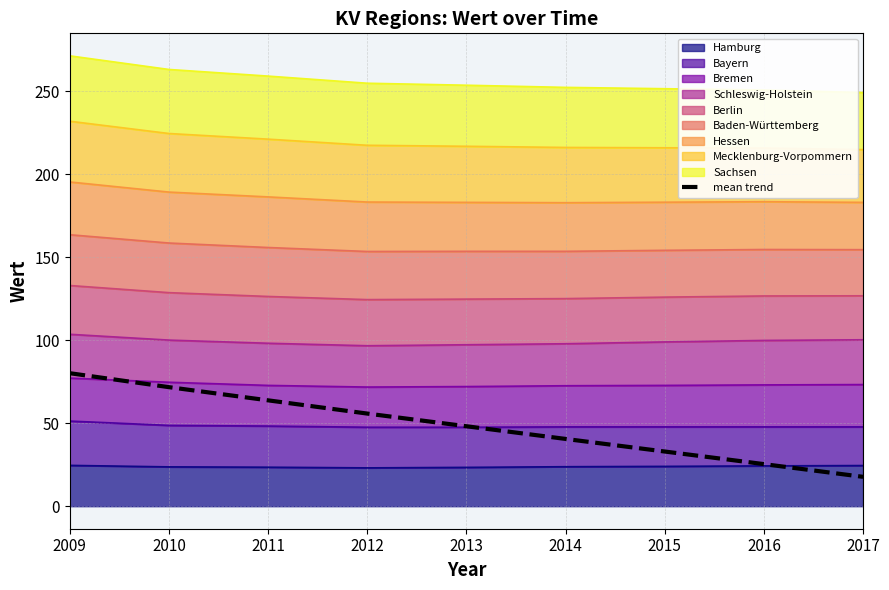

How many categories are shown in the chart?

9